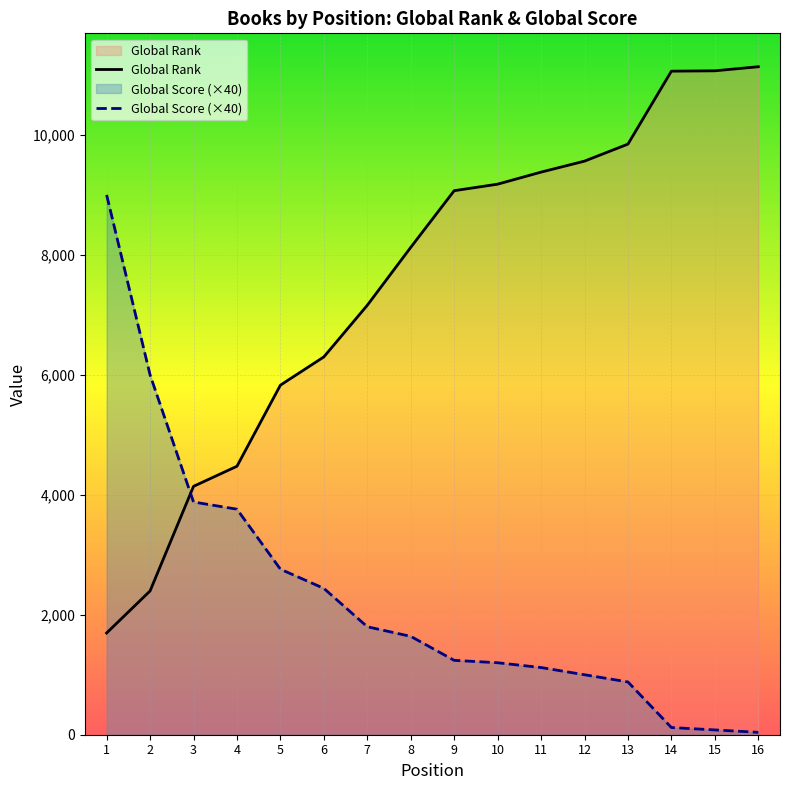

What is the average value of the Global Rank series?

7527